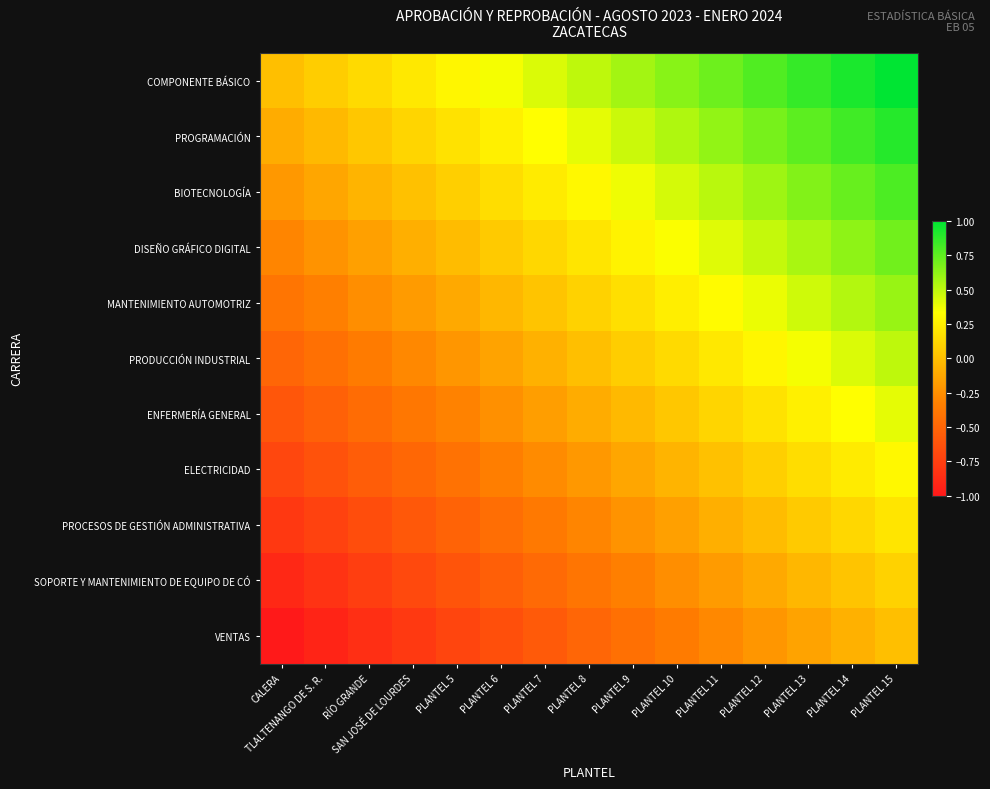

At which category is the sum across all series the highest?

PLANTEL 15